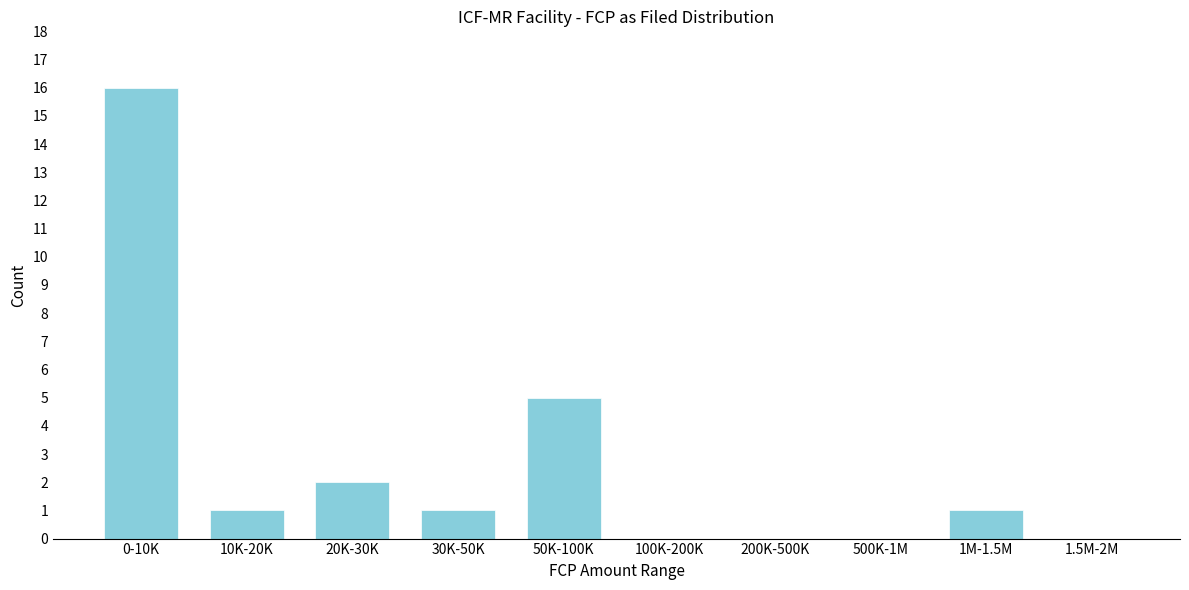

Reading left to right, what are all the values shown in this chart?

0-10K=16	10K-20K=1	20K-30K=2	30K-50K=1	50K-100K=5	100K-200K=0	200K-500K=0	500K-1M=0	1M-1.5M=1	1.5M-2M=0